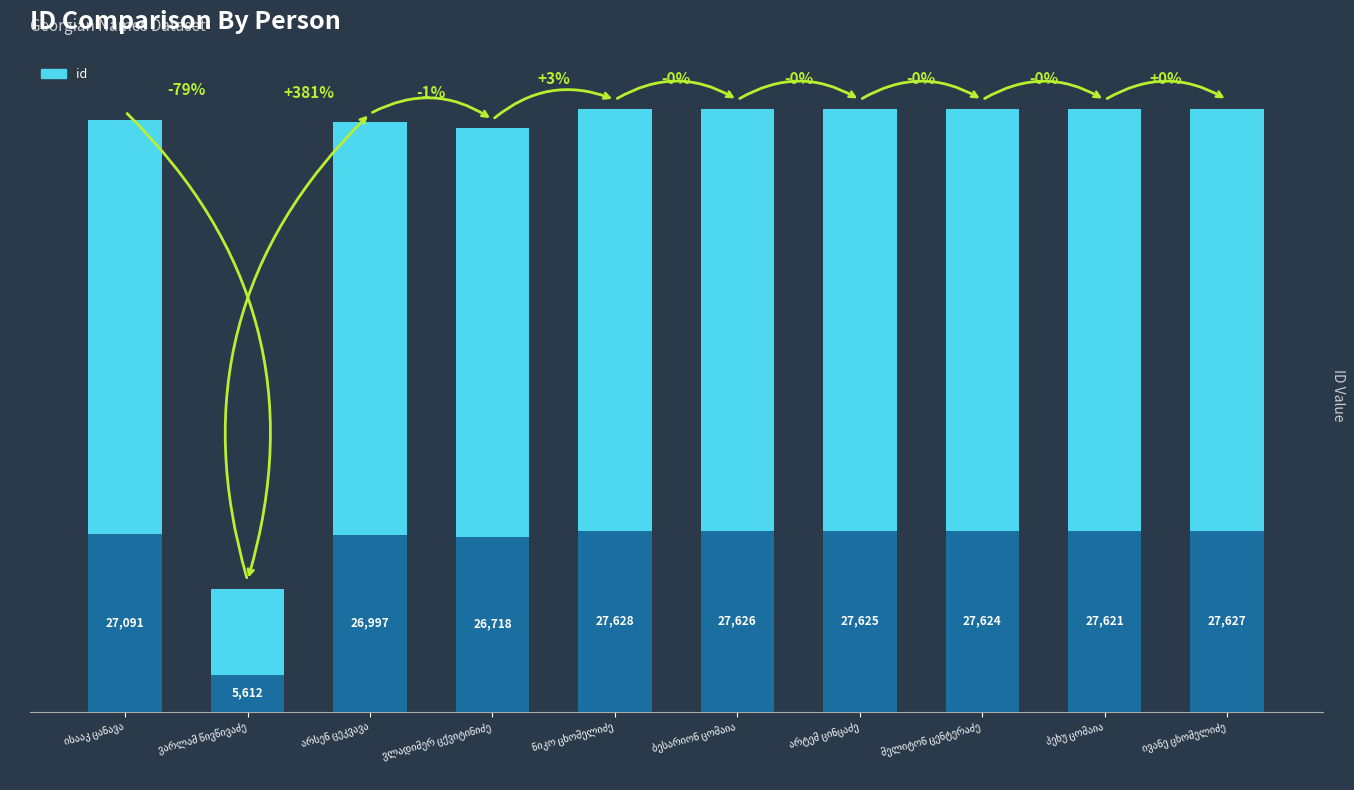

Does the chart contain any negative values?

No